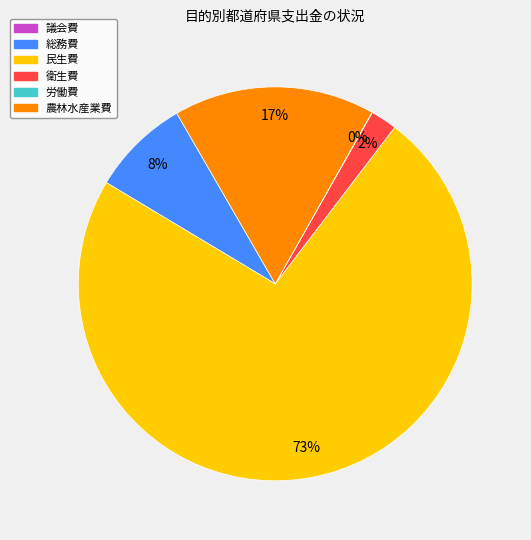

Does any single category account for the majority?

Yes